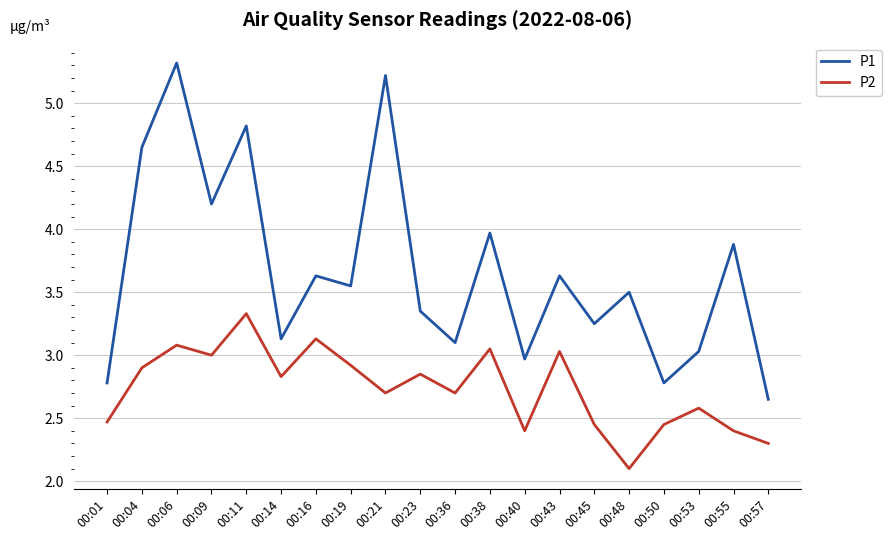

How many series are shown in this chart?

2